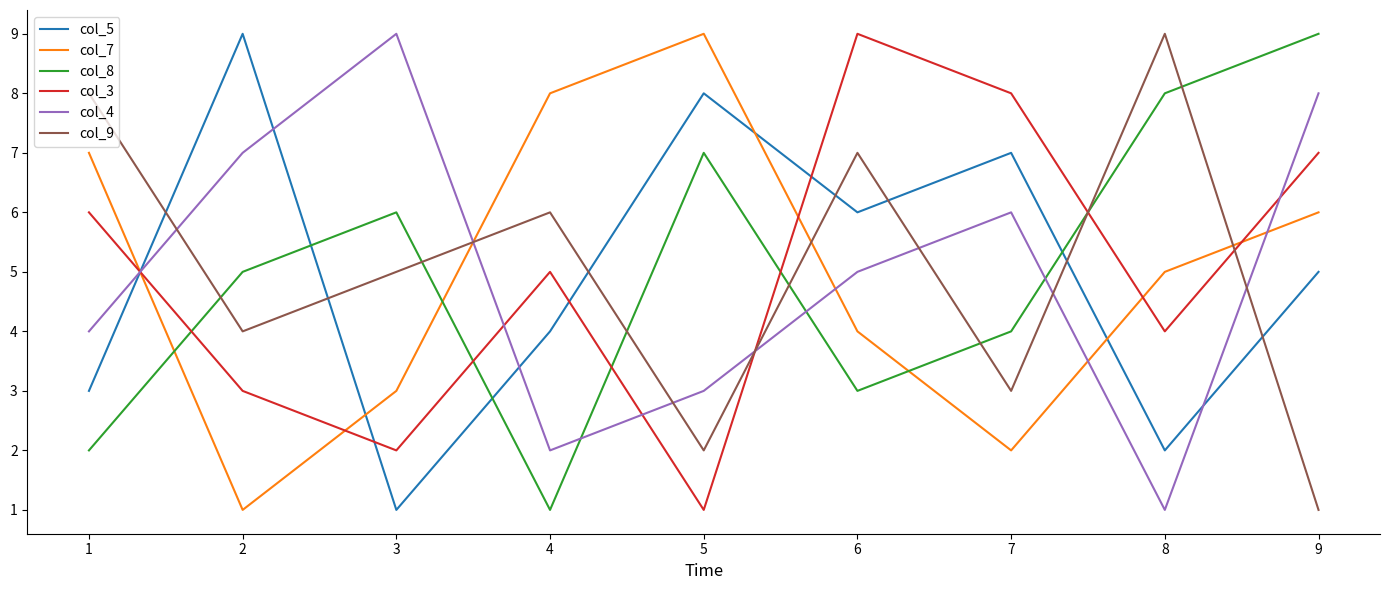

Rank the categories by col_4 value from lowest to highest.

8, 4, 5, 1, 6, 7, 2, 9, 3